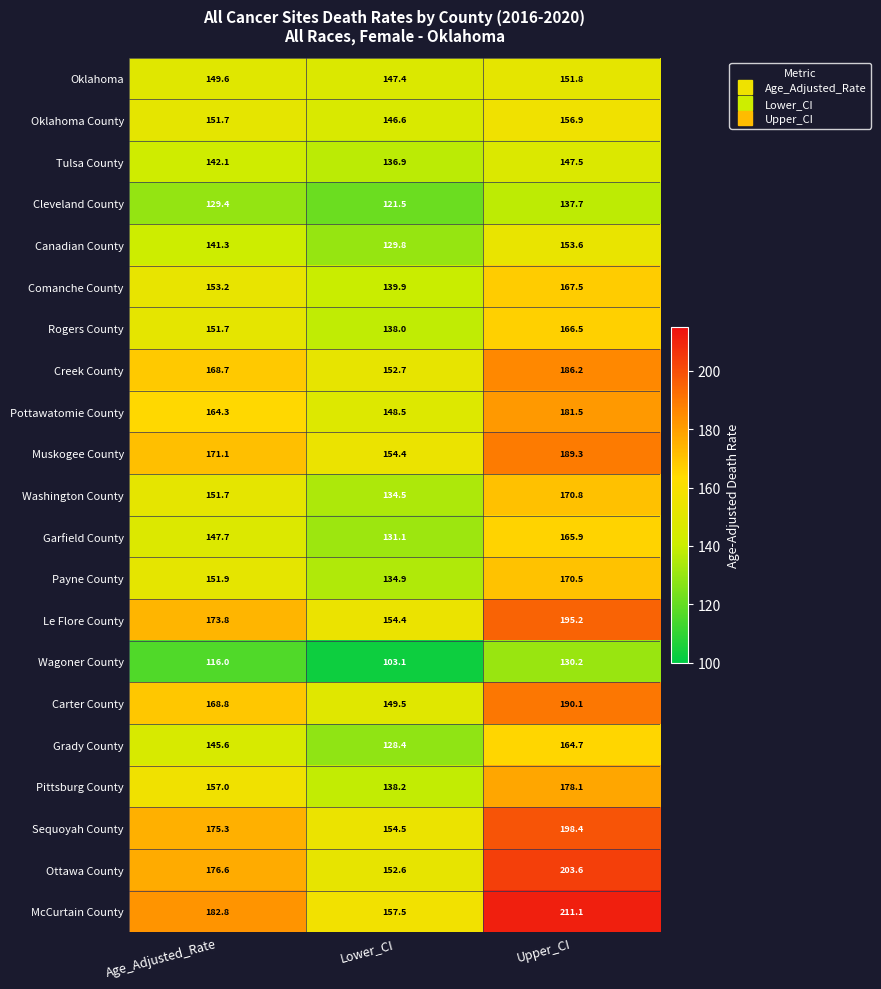

Which series changed the most between Age_Adjusted_Rate and Lower_CI?

McCurtain County